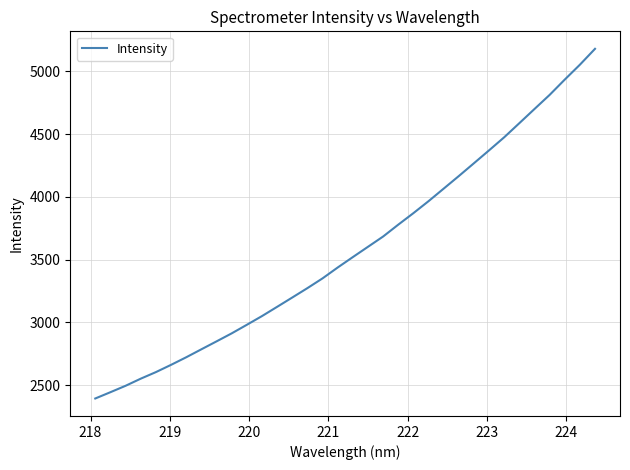

What is the difference between the second highest and second lowest values?

2608.1